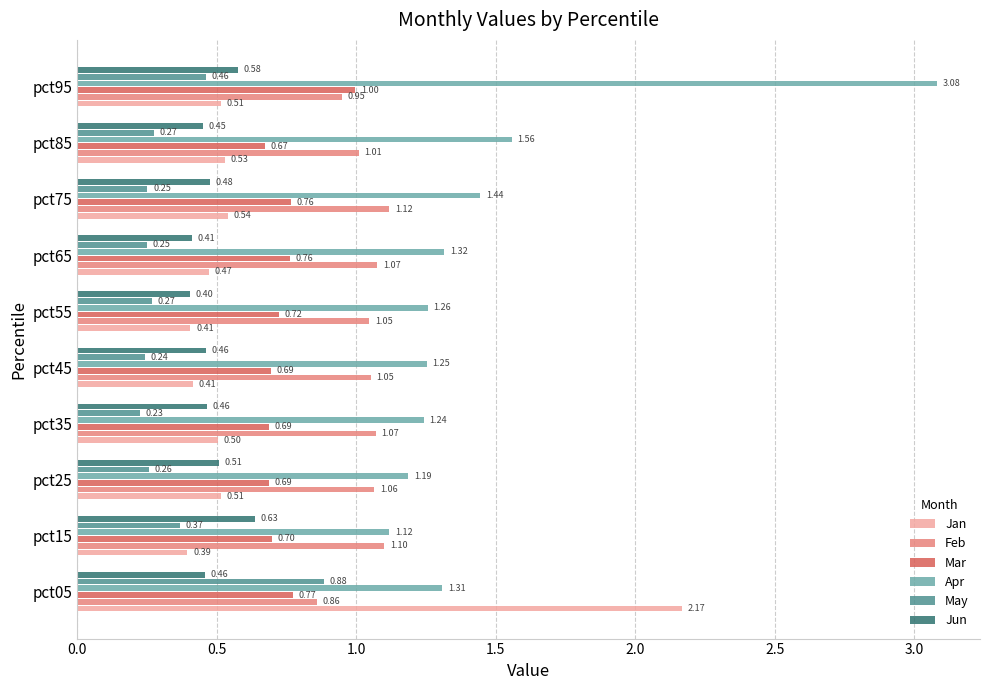

Rank the series at pct95 from highest to lowest value.

Apr, Mar, Feb, Jun, Jan, May